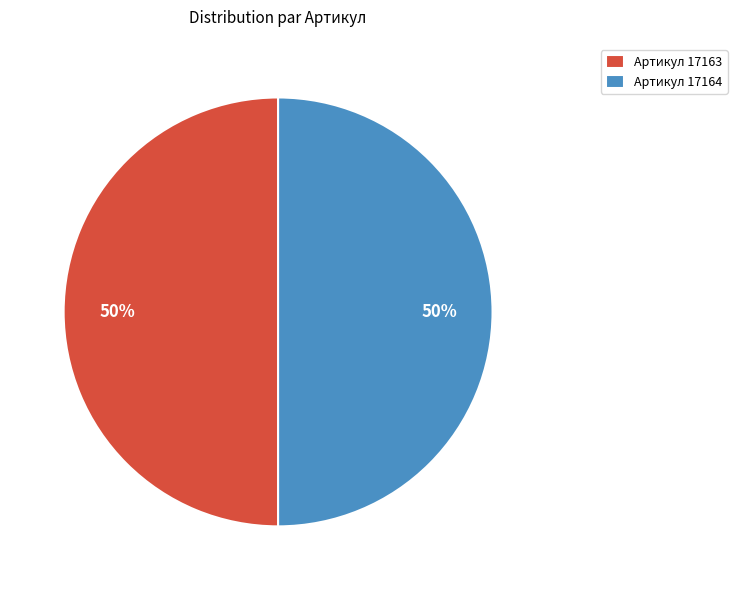

To the nearest percent, what is the combined percentage of Артикул 17163 and Артикул 17164?

100%